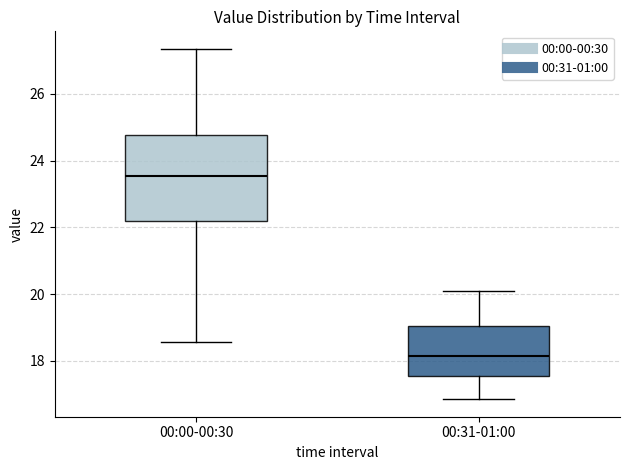

Which box has the lowest median line?

00:31-01:00